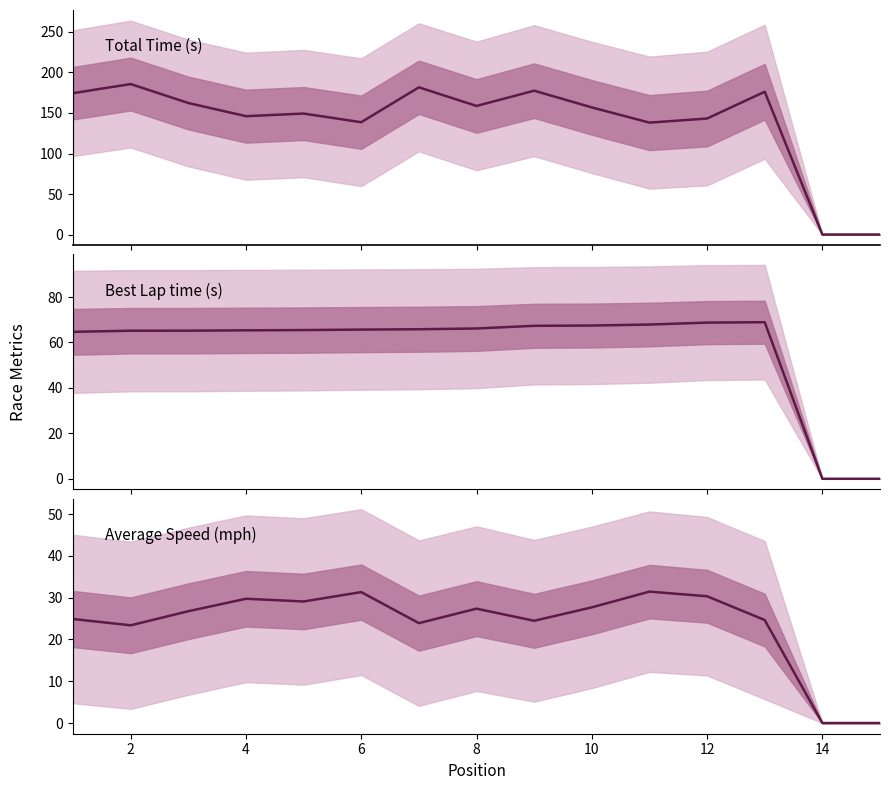

What is the difference between the second highest and second lowest values in the Best Lap time series?

68.7